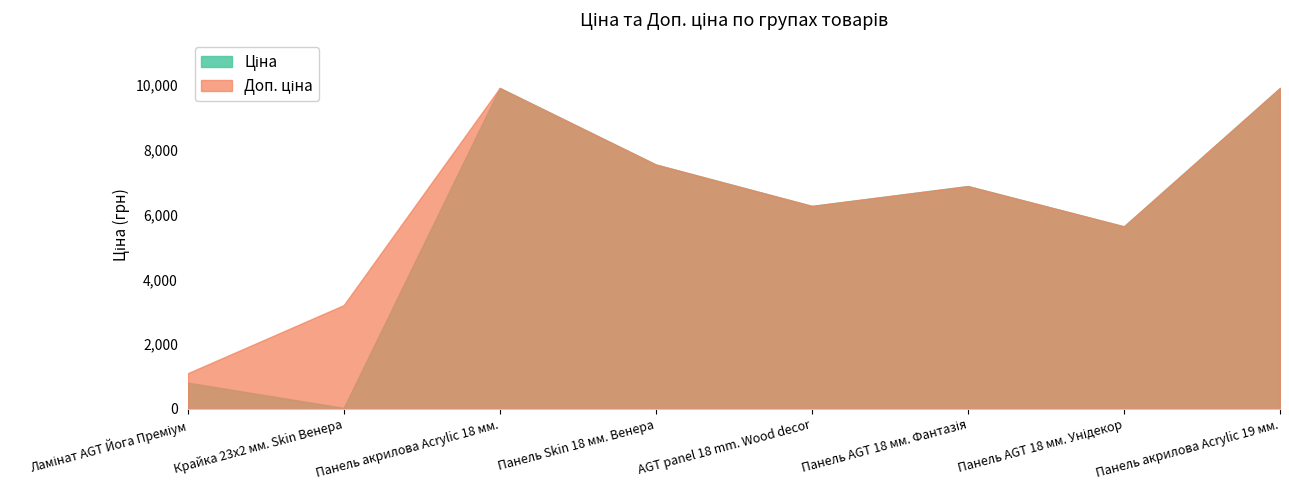

True or false: Ціна and Доп. ціна cross at least once.

False